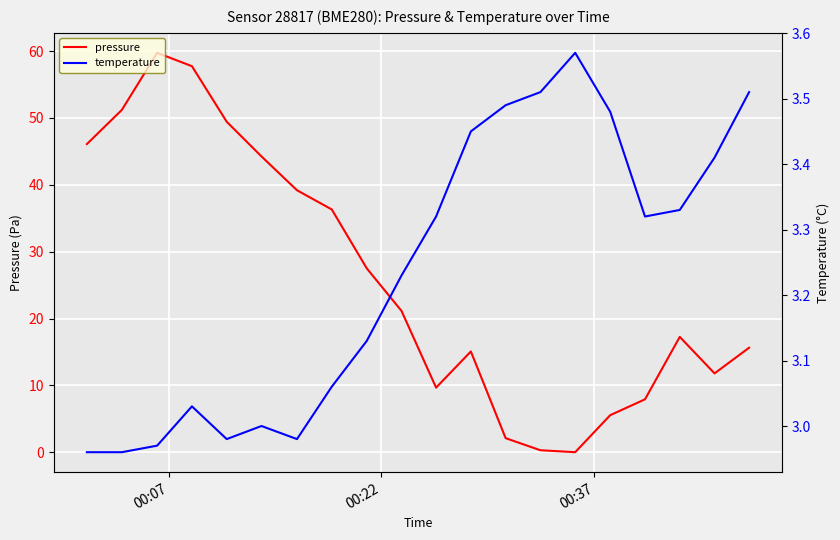

What are all the series names shown in the legend?

pressure, temperature